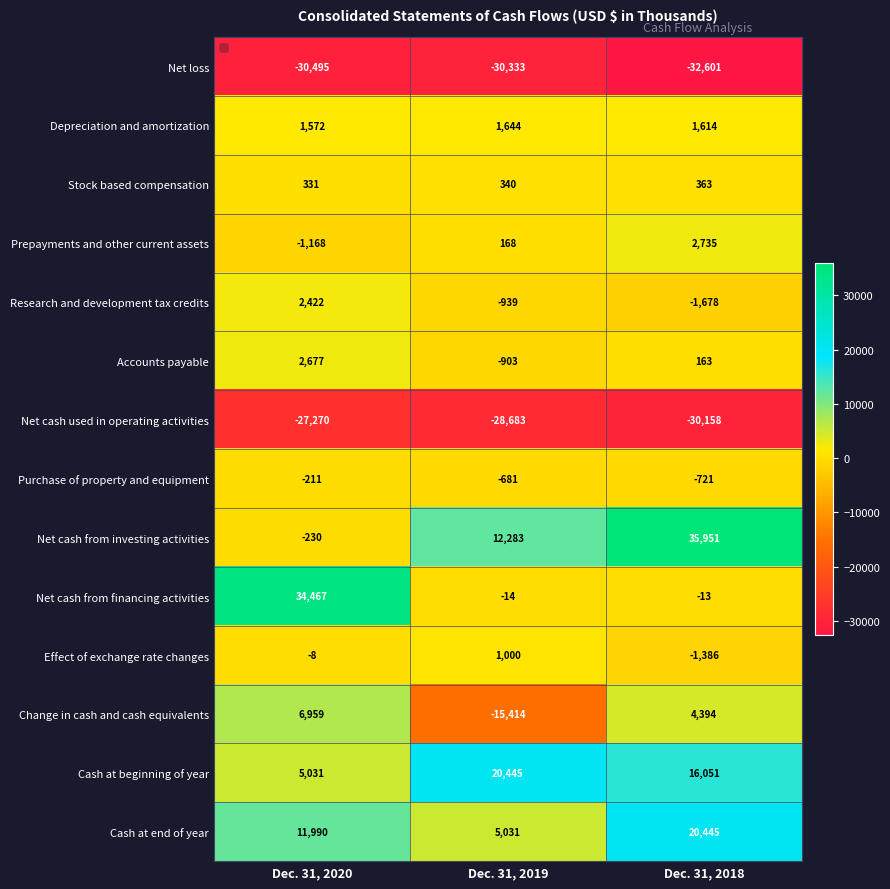

Which series has the largest total across all categories?

Net cash from investing activities